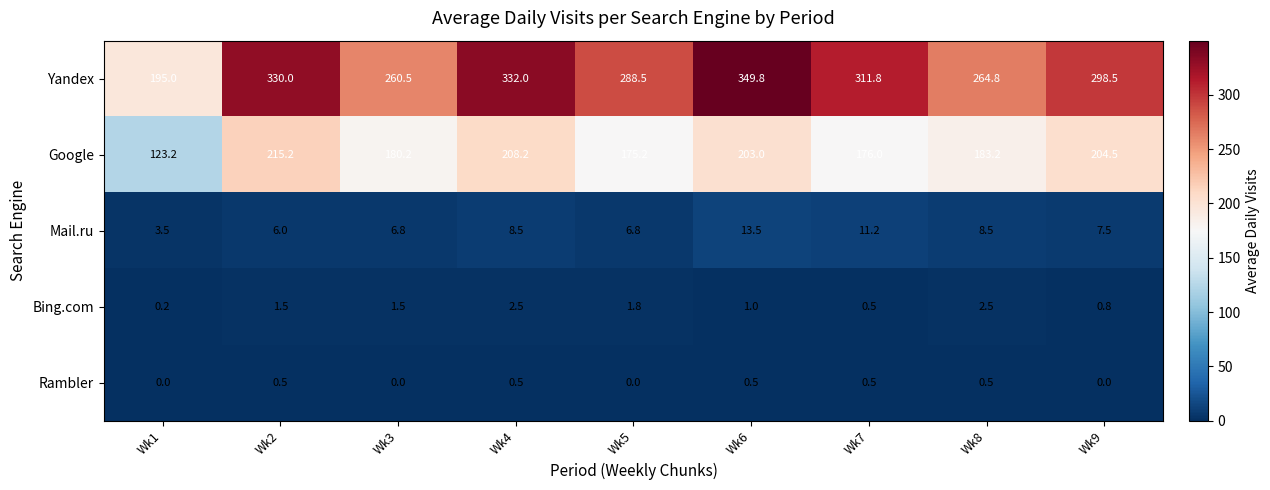

Which series has the largest total across all categories?

Yandex